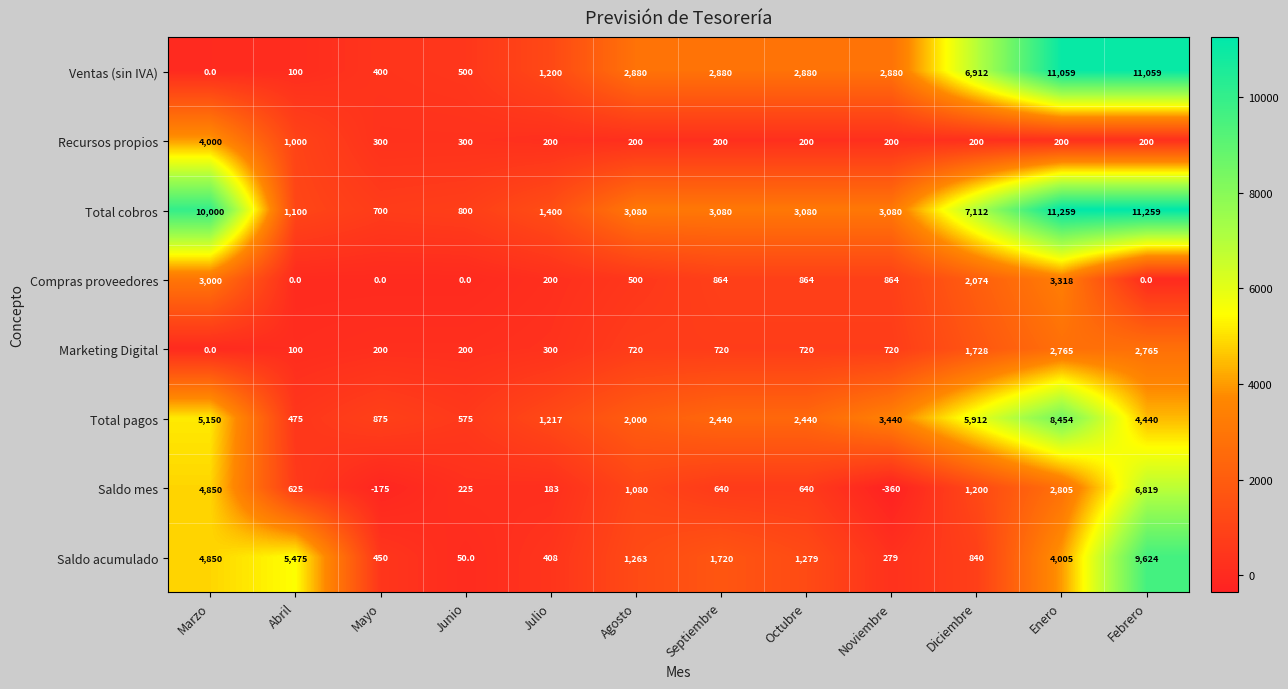

At which category does the chart reach its minimum across all series?

Noviembre